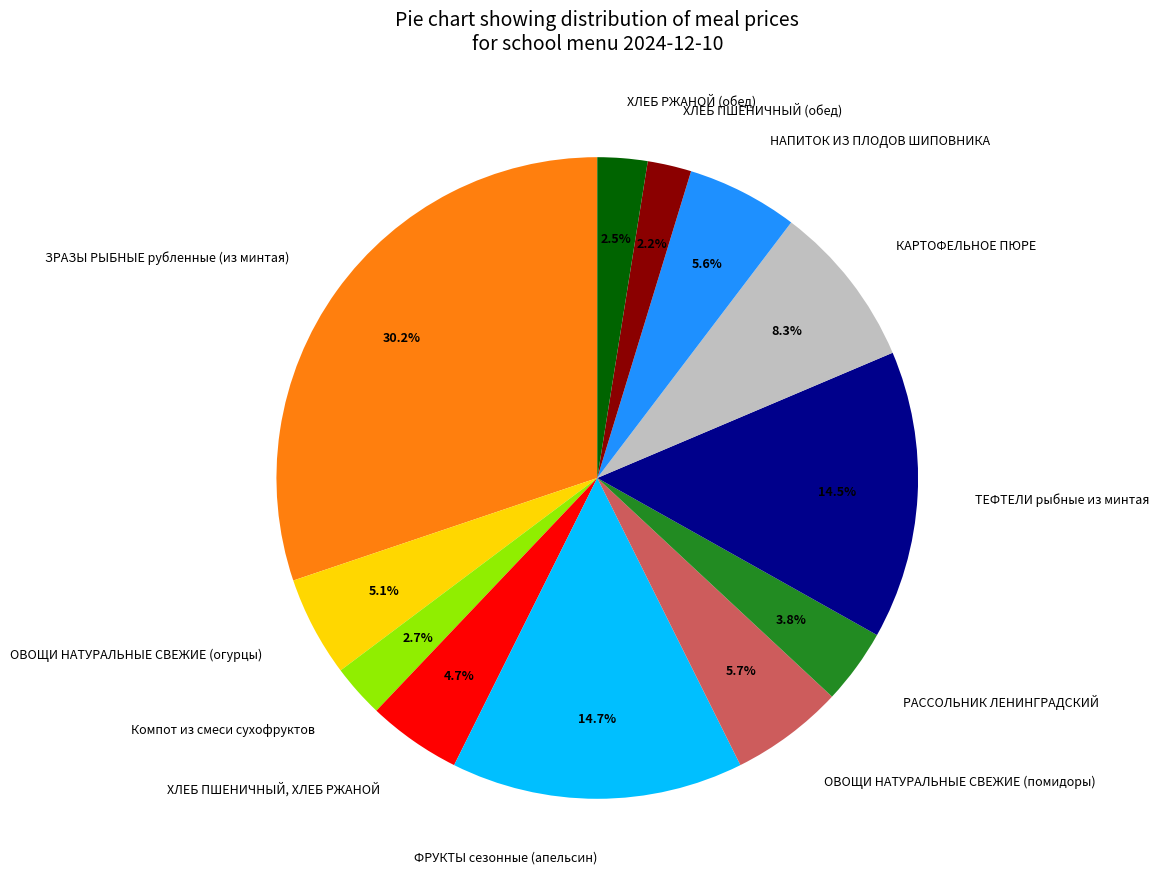

What is the largest slice in the pie chart?

ЗРАЗЫ РЫБНЫЕ рубленные (из минтая)